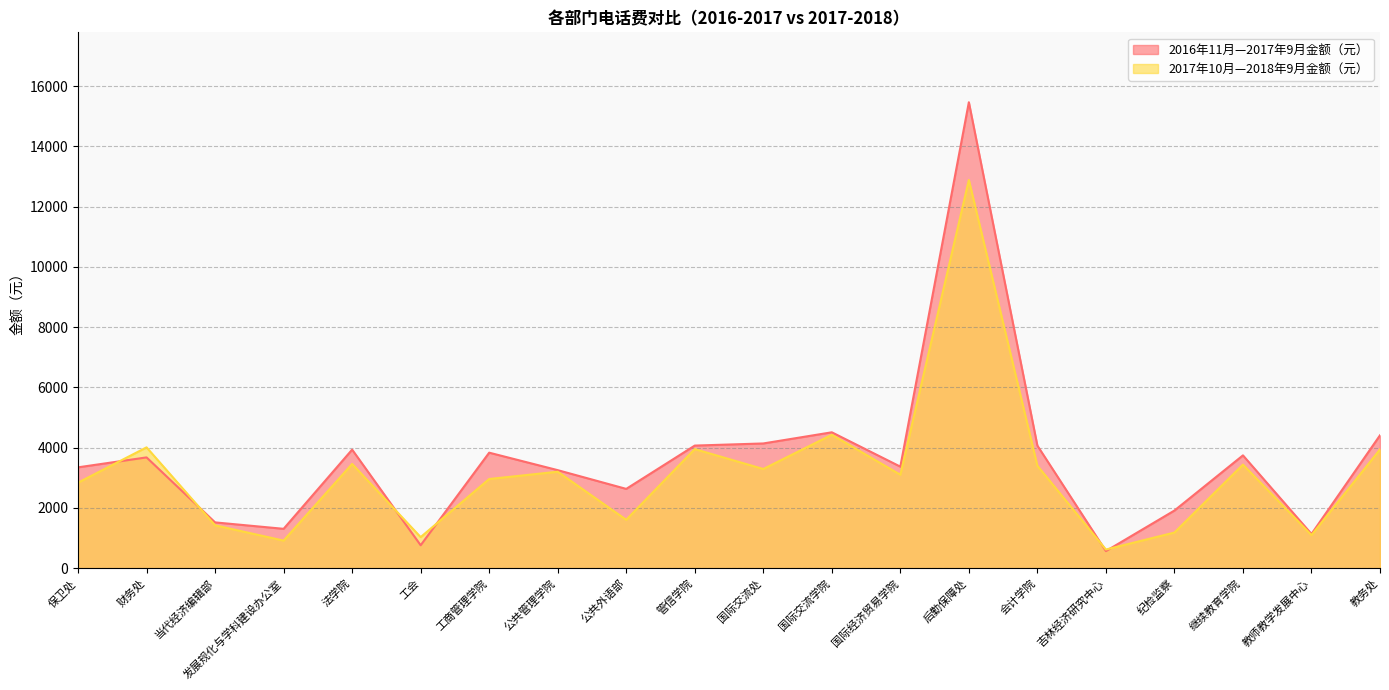

Which series has the largest range (max minus min)?

2016年11月—2017年9月金额（元）